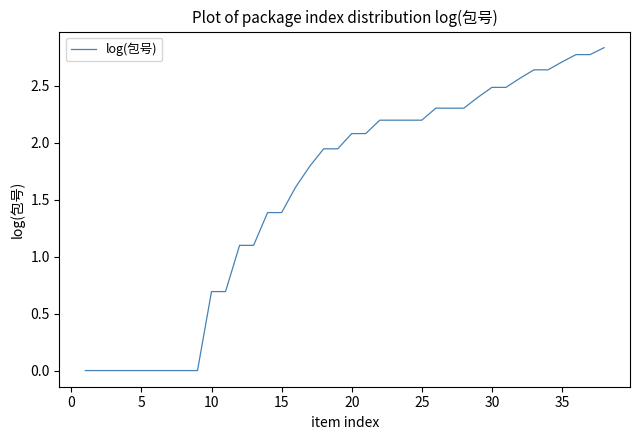

How many lines are shown in the chart?

1